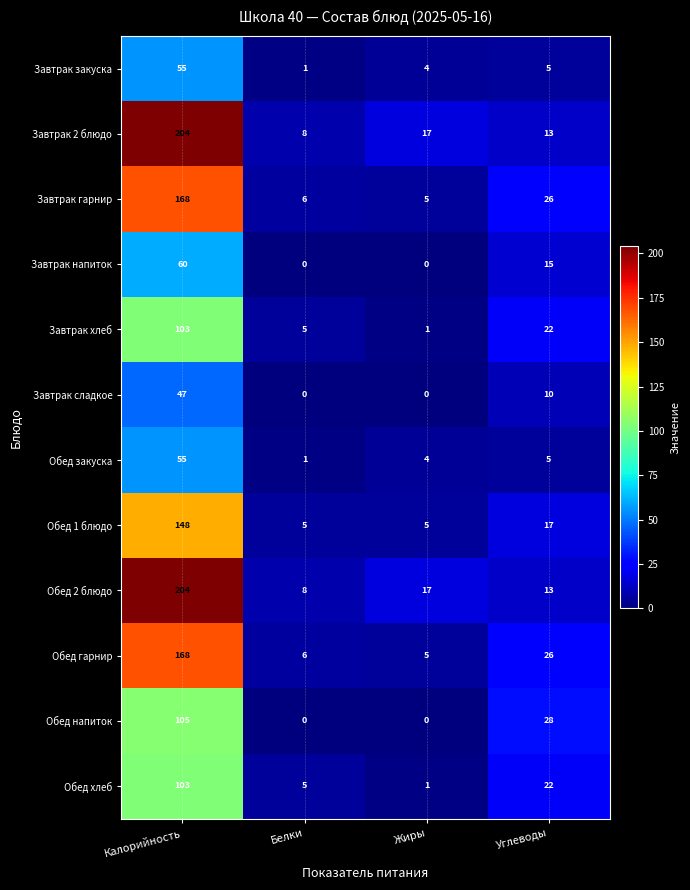

What is the difference between the highest and lowest values at Калорийность?

157